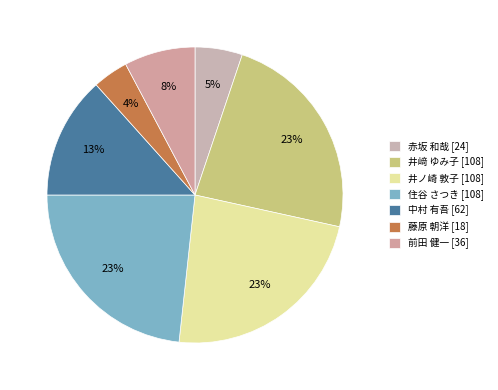

Is it true that 井ノ崎 敦子 is 23% of the pie?

True